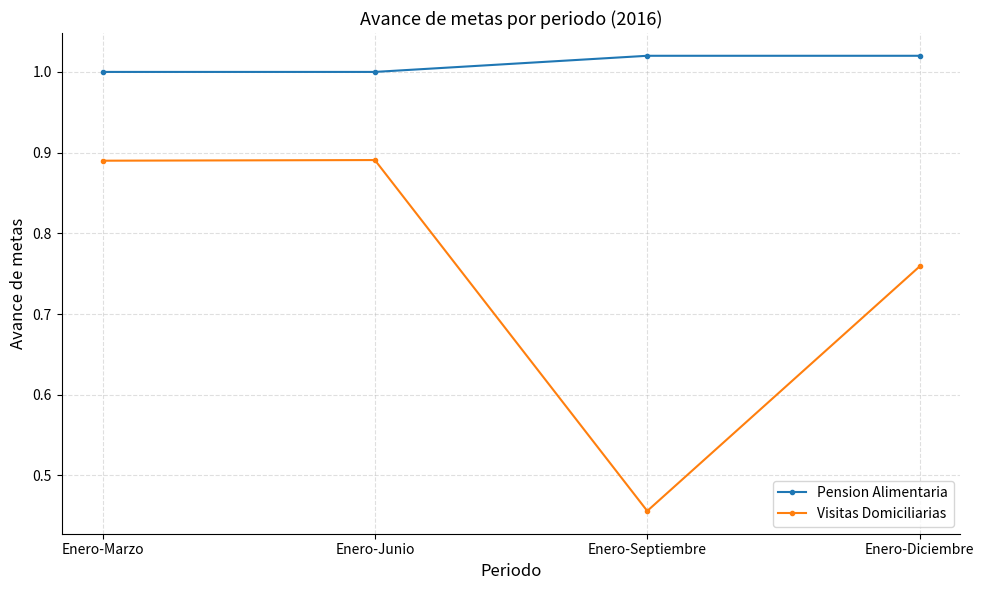

What is the sum of all Visitas Domiciliarias values?

3.0